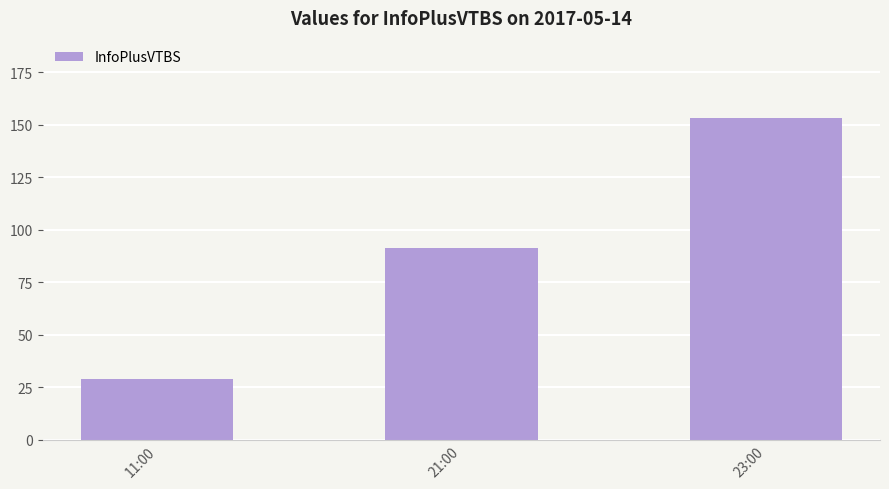

List the labels in order of value, smallest first.

11:00, 21:00, 23:00